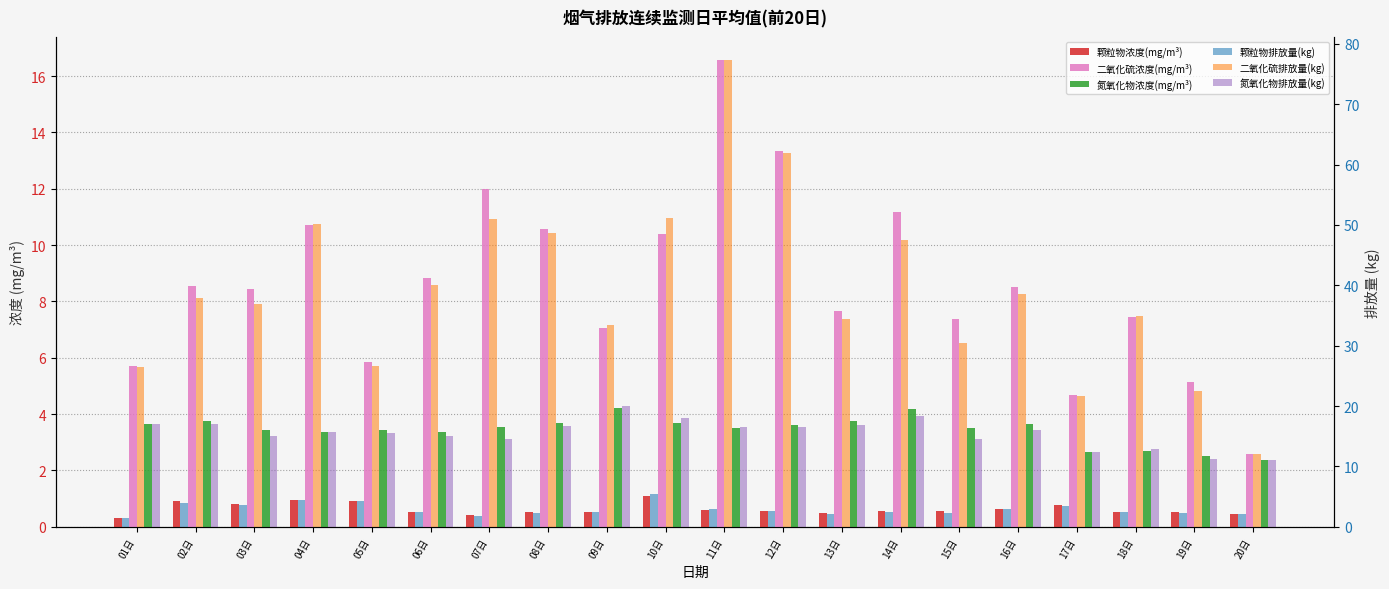

At how many categories does at least one series exceed 15?

19